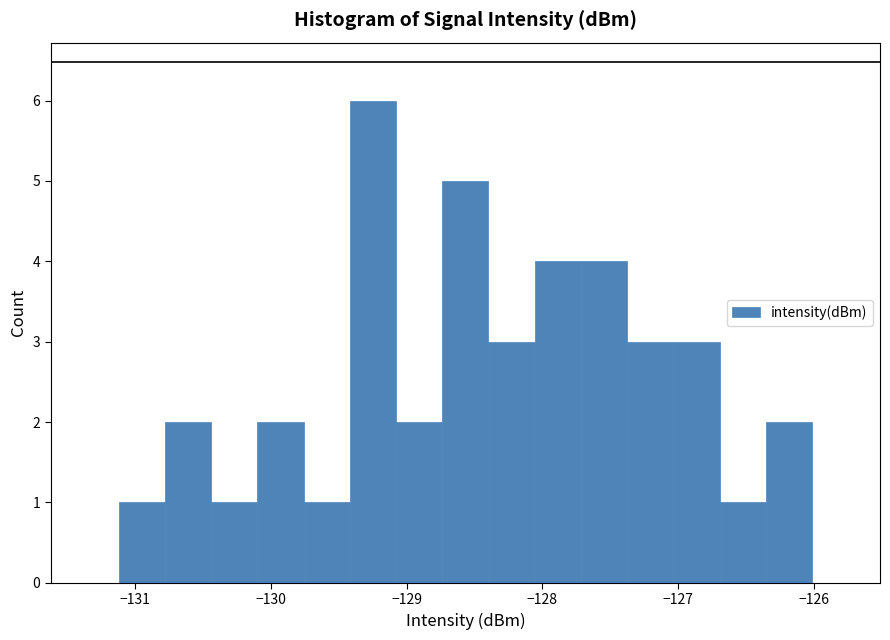

Around what value on the x-axis is the tallest bar? Give the approximate position of its centre, as read against the axis.

-129.2